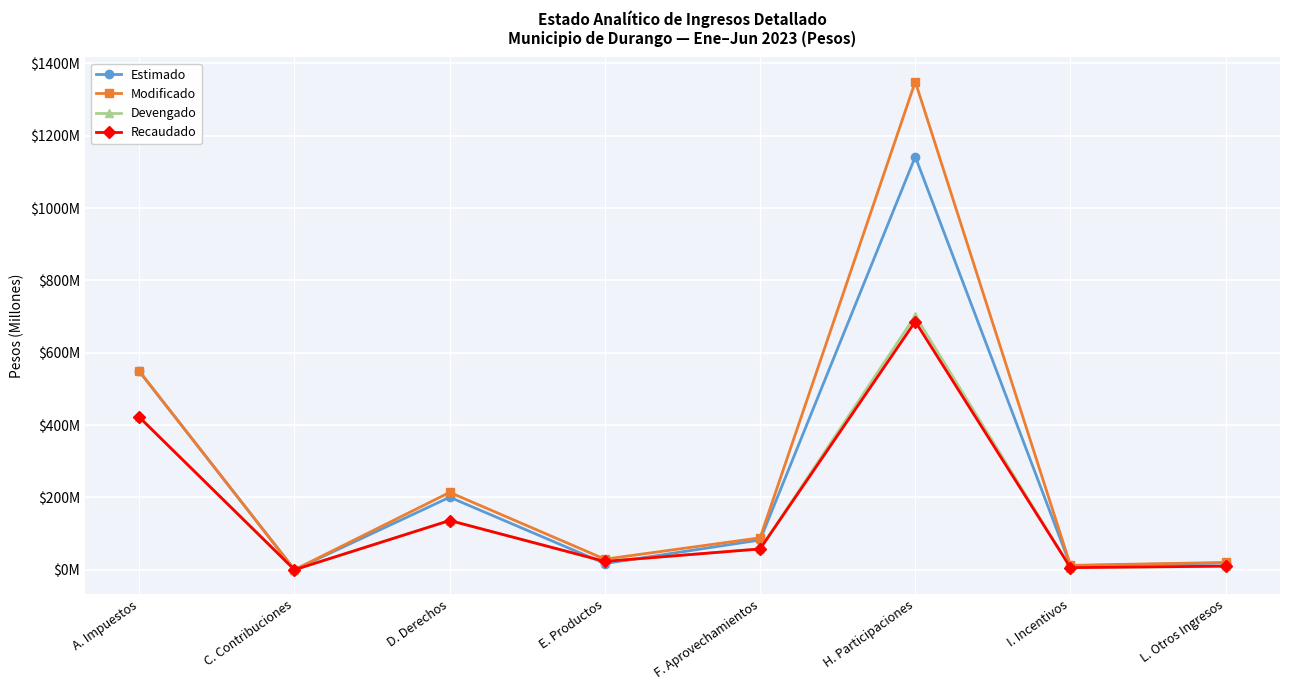

Reading left to right, extract all data points from this chart.

Estimado: A. Impuestos=548.7	C. Contribuciones=0.0	D. Derechos=200.6	E. Productos=17.3	F. Aprovechamientos=82.2	H. Participaciones=1142.3	I. Incentivos=11.2	L. Otros Ingresos=18.6
Modificado: A. Impuestos=549.0	C. Contribuciones=0.0	D. Derechos=214.0	E. Productos=29.2	F. Aprovechamientos=88.3	H. Participaciones=1349.7	I. Incentivos=12.1	L. Otros Ingresos=20.2
Devengado: A. Impuestos=422.0	C. Contribuciones=0.0	D. Derechos=136.2	E. Productos=23.1	F. Aprovechamientos=57.6	H. Participaciones=702.4	I. Incentivos=5.8	L. Otros Ingresos=10.0
Recaudado: A. Impuestos=422.0	C. Contribuciones=0.0	D. Derechos=136.2	E. Productos=23.1	F. Aprovechamientos=57.6	H. Participaciones=686.4	I. Incentivos=5.8	L. Otros Ingresos=10.0